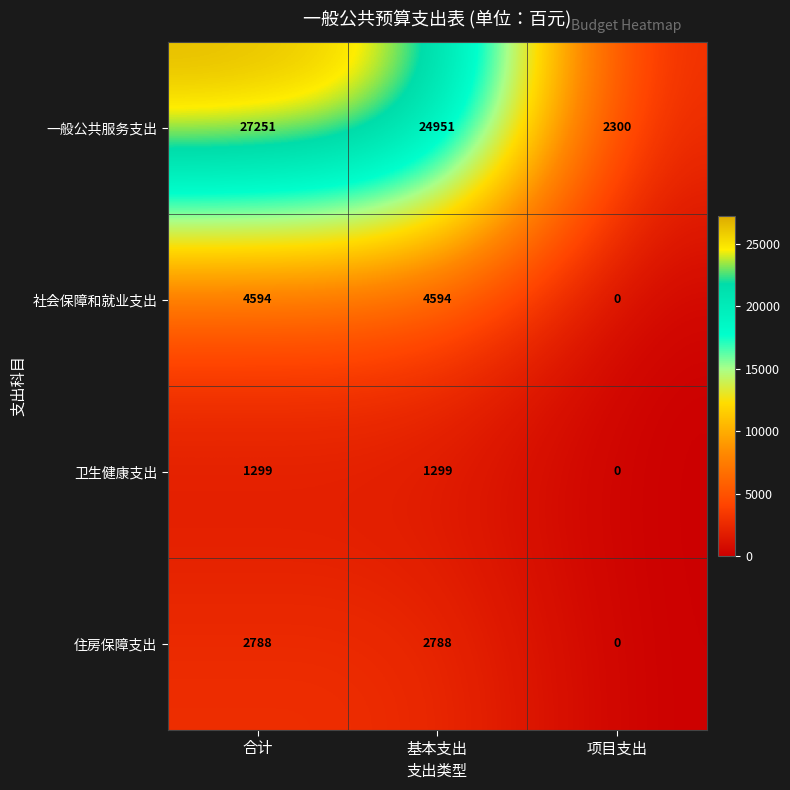

At which label is 一般公共服务支出 closest to 14775?

基本支出